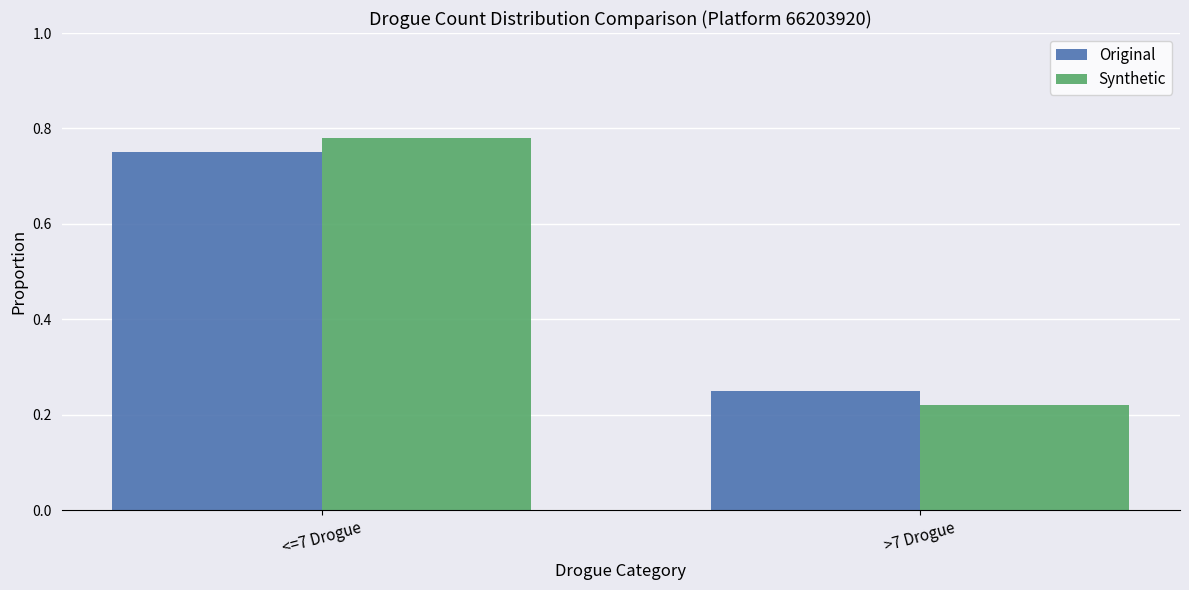

At which category does the chart reach its minimum across all series?

>7 Drogue